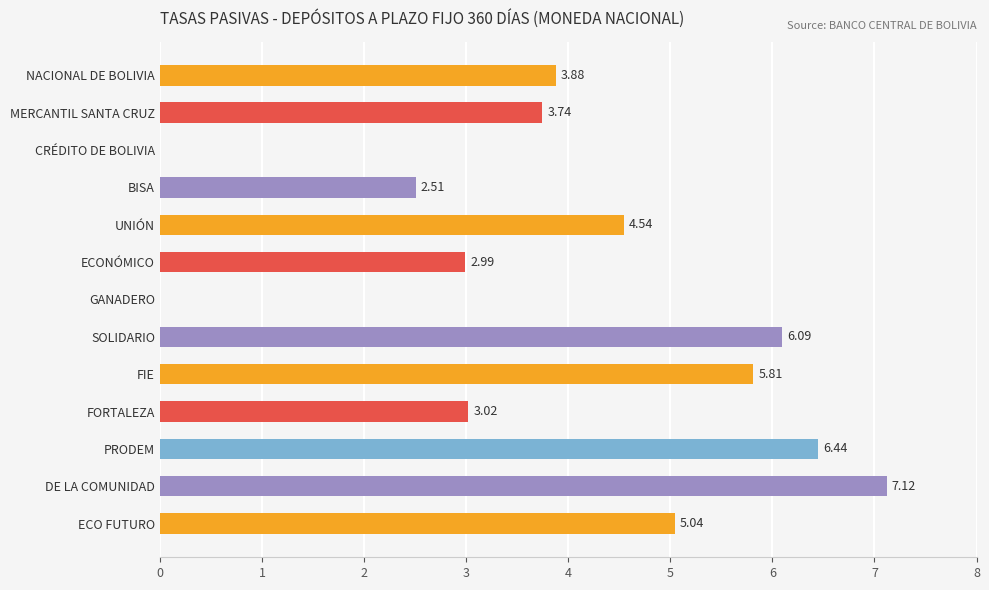

How many values are above zero?

11